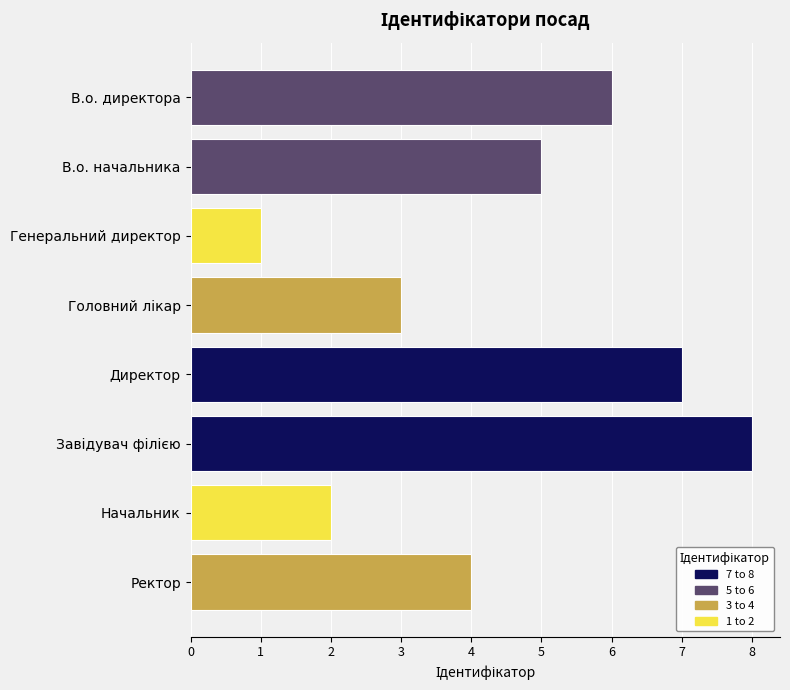

What is the difference between the values at 5 and 0?

2